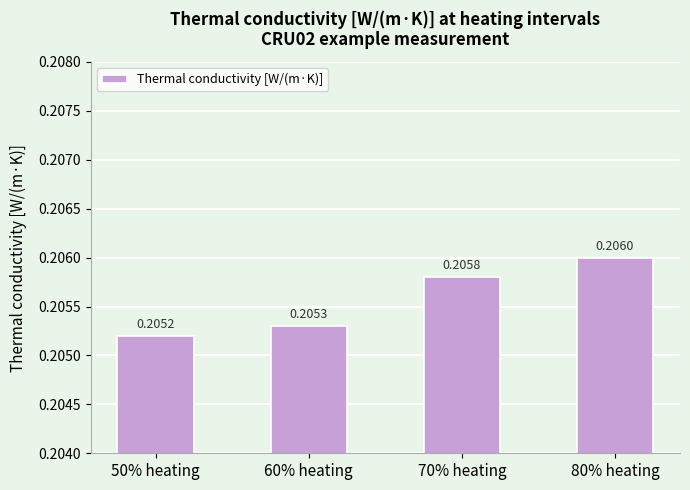

What is the sum of the values at 80% heating and 50% heating?

0.4